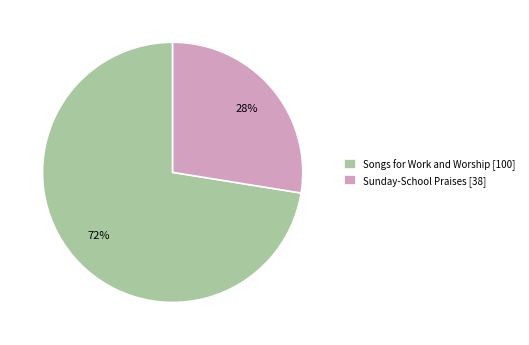

To the nearest percent, what portion does Songs for Work and Worship represent?

72%